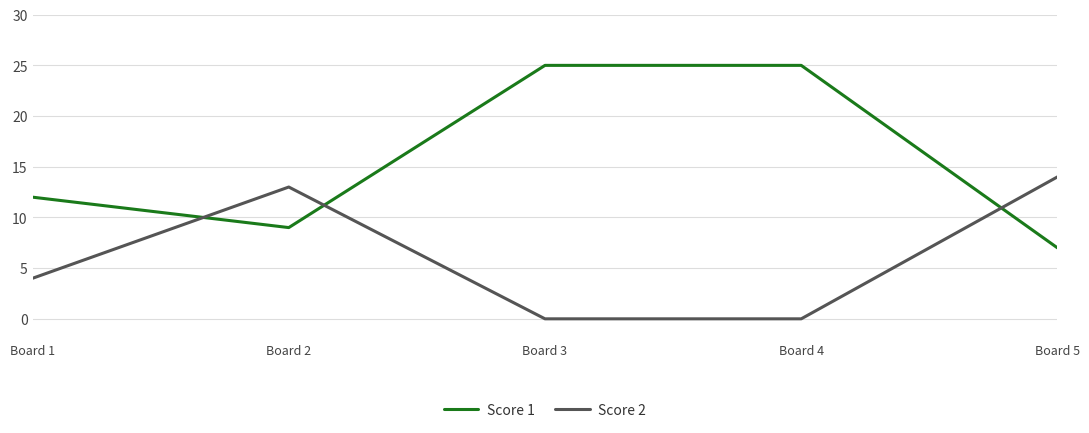

Between Board 1 and Board 5, which series saw the biggest shift?

Score 2